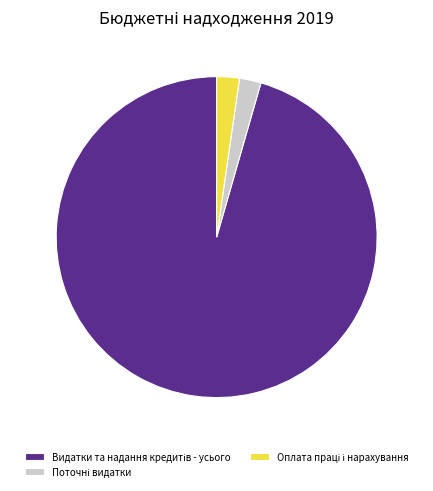

Is there any slice that represents more than half of the pie?

Yes